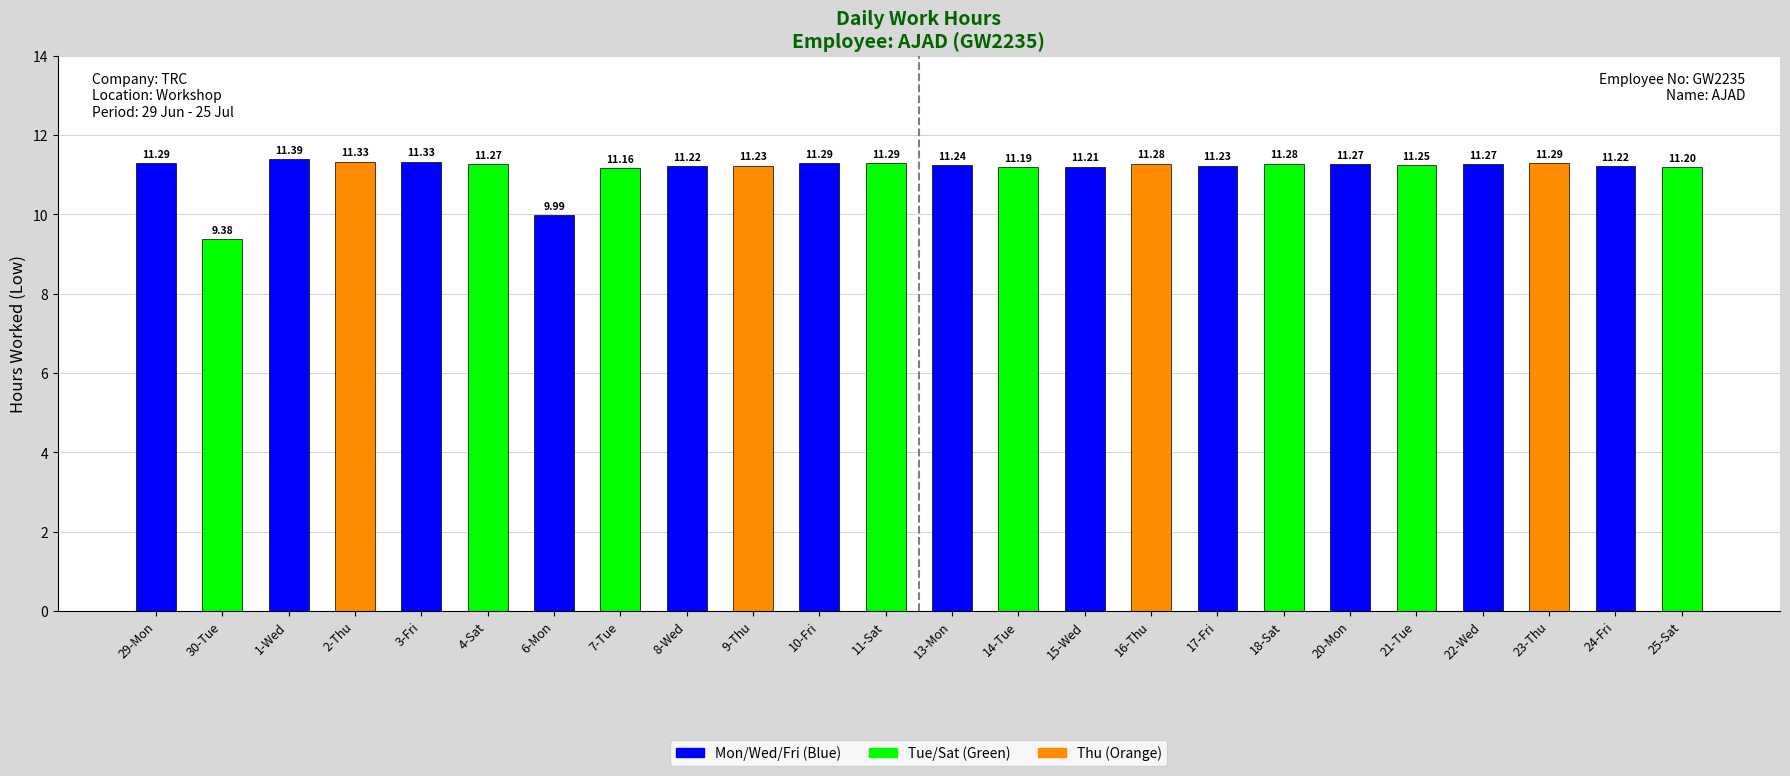

What is the difference between the values at 1-Wed and 9-Thu?

0.2